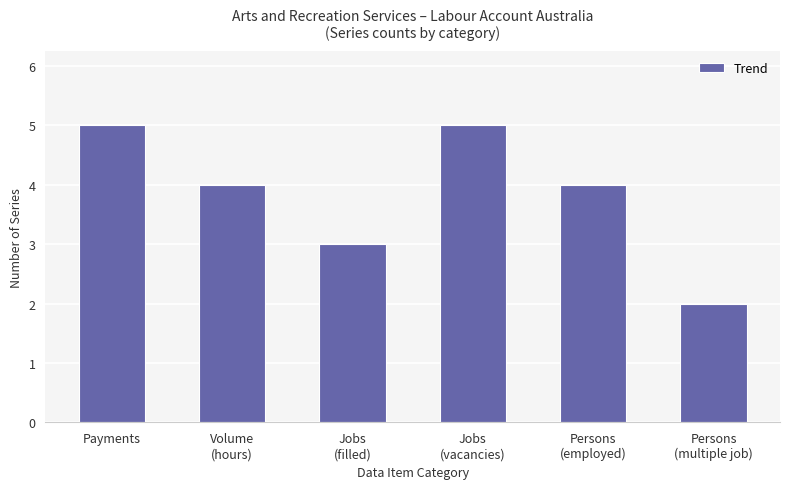

What is the smallest value displayed?

2